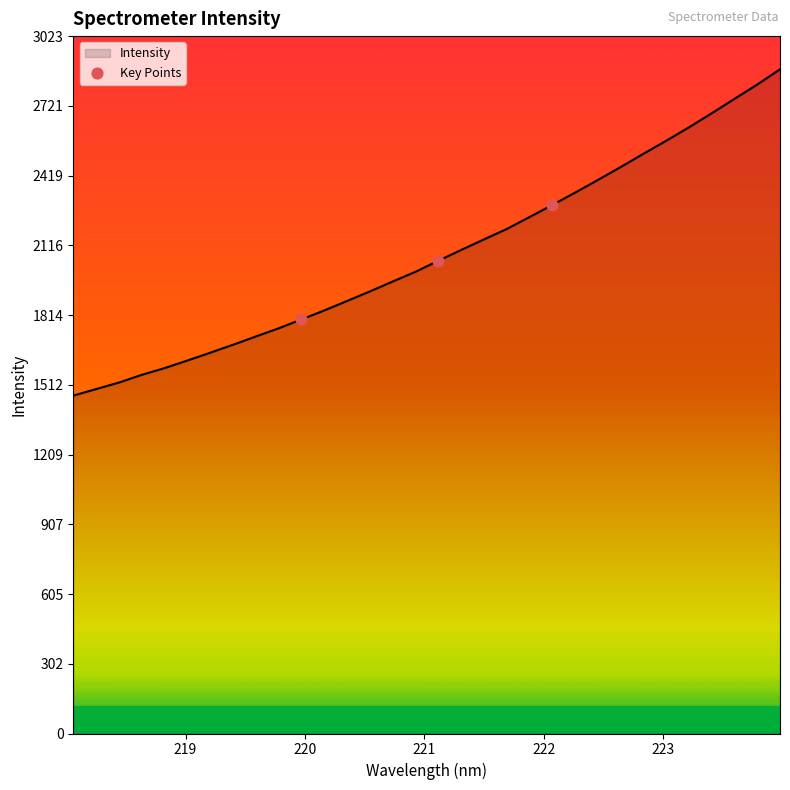

What is the maximum value shown in the chart?

2879.5